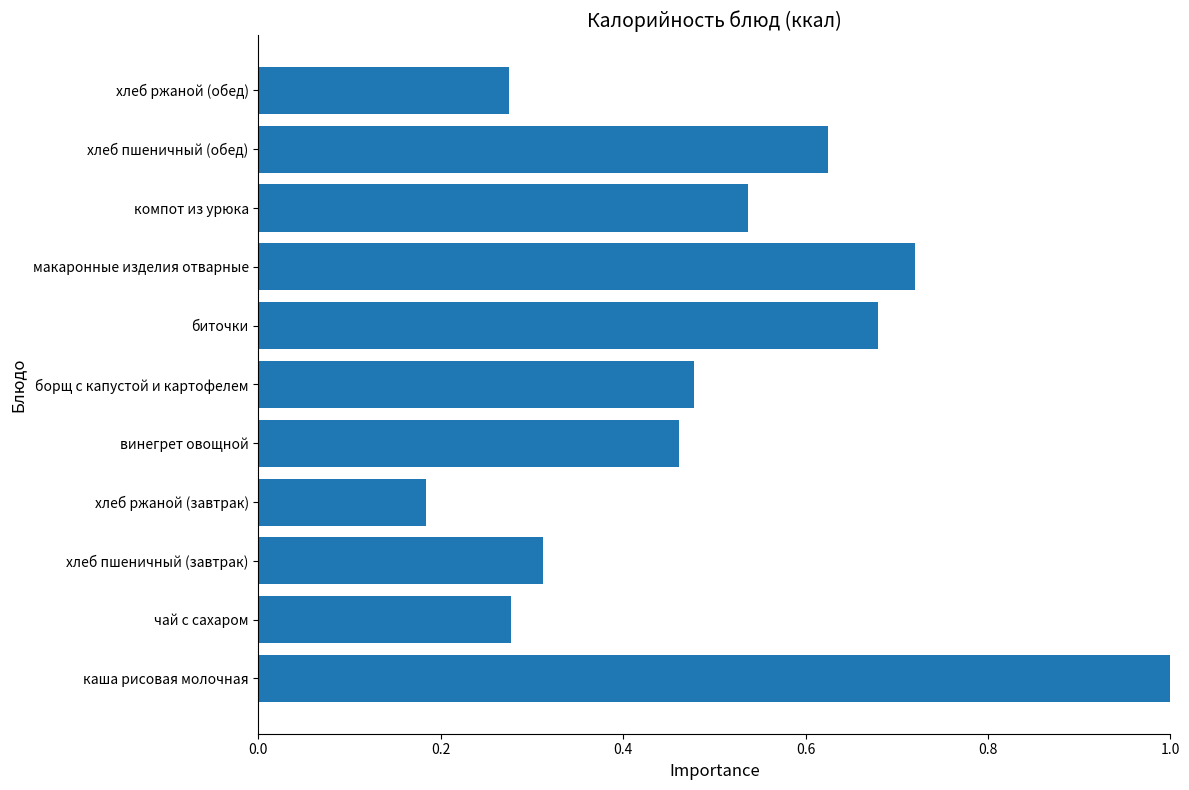

Are the bars horizontal?

Yes